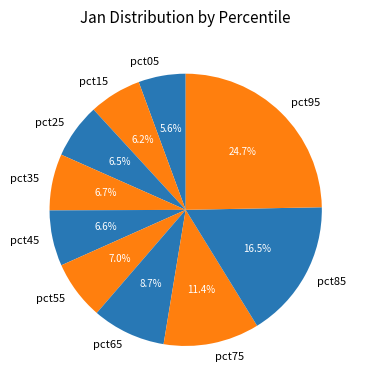

What is the smallest slice in the pie chart?

pct05